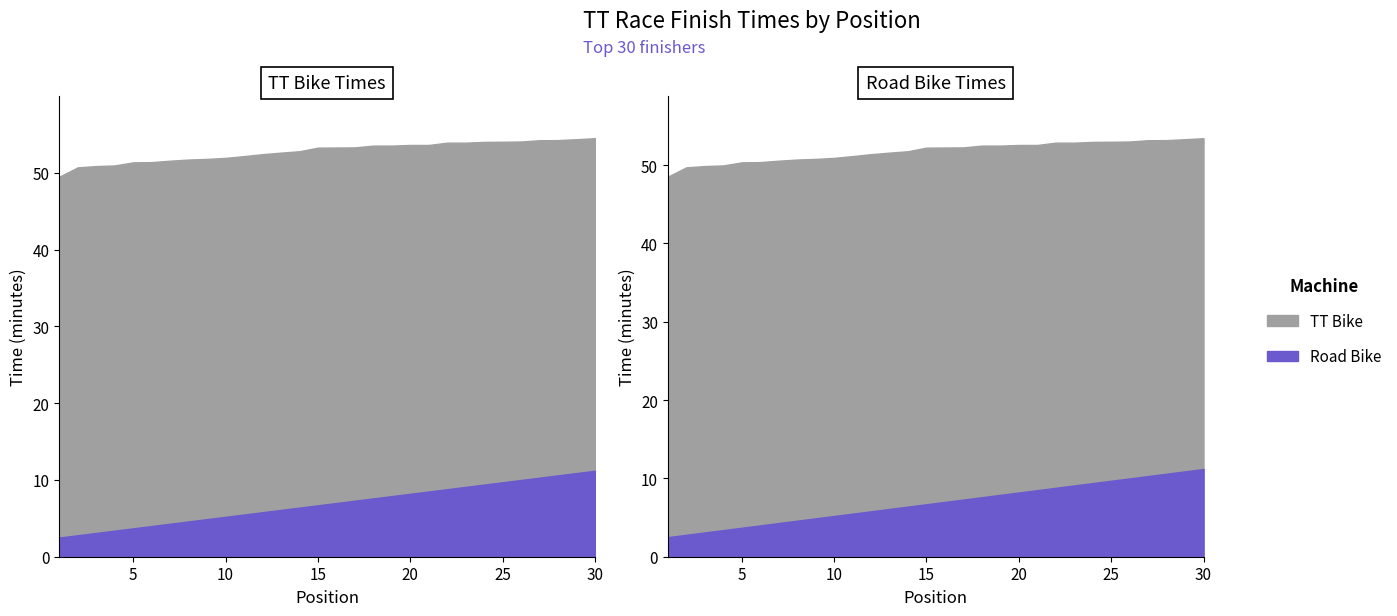

At which category is the sum across all series the highest?

30